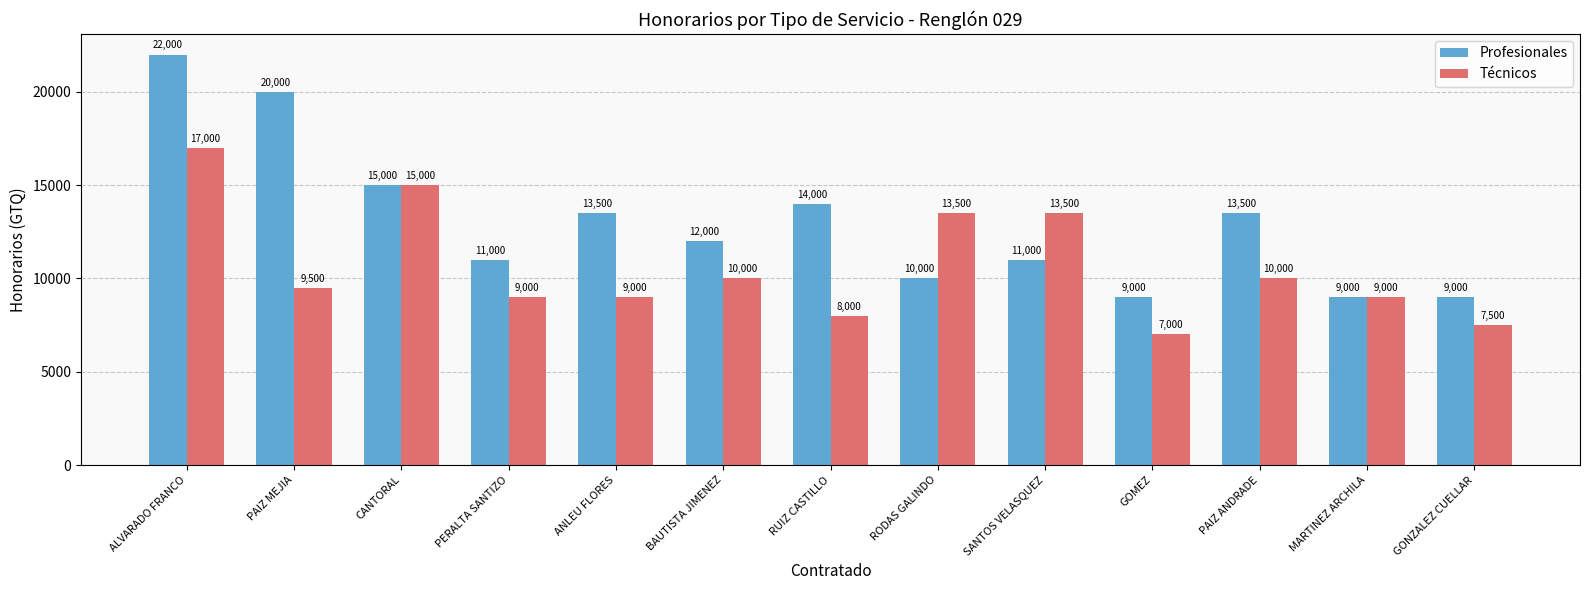

At how many categories does at least one series exceed 18789?

2